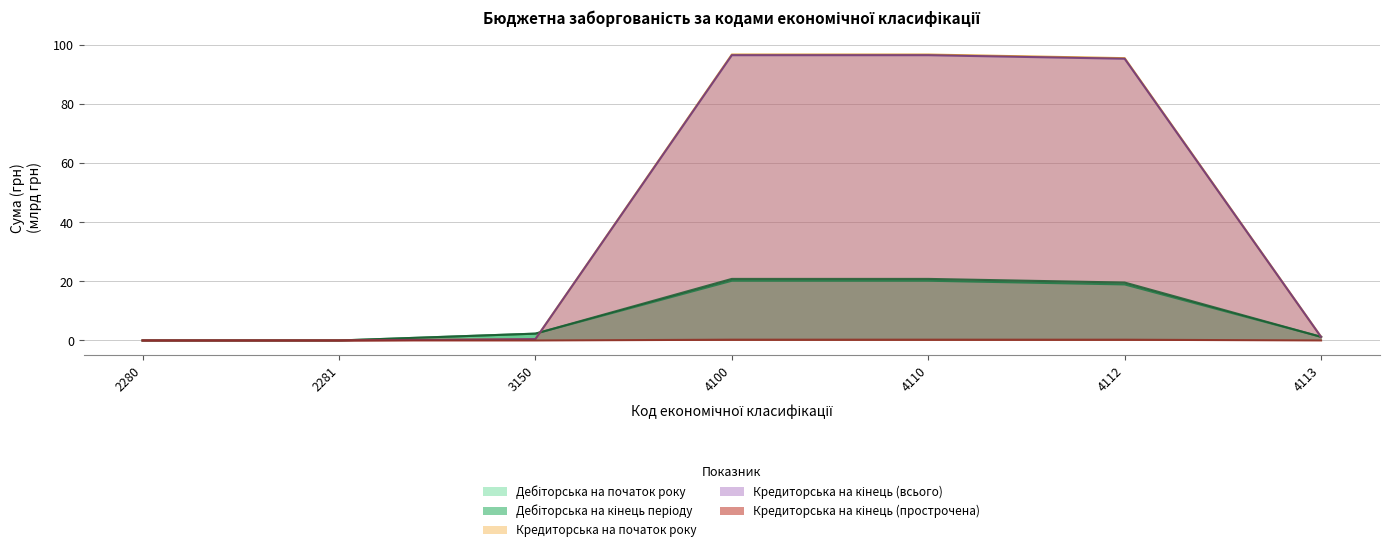

Reading left to right, transcribe all the data shown in this chart.

Дебіторська на початок року: 2280=0.0	2281=0.0	3150=2.3	4100=20.2	4110=20.2	4112=19.0	4113=1.2
Дебіторська на кінець періоду: 2280=0.0	2281=0.0	3150=2.3	4100=20.8	4110=20.8	4112=19.6	4113=1.2
Кредиторська на початок року: 2280=0.0	2281=0.0	3150=0.5	4100=96.8	4110=96.8	4112=95.6	4113=1.2
Кредиторська на кінець (всього): 2280=0.0	2281=0.0	3150=0.5	4100=96.6	4110=96.6	4112=95.4	4113=1.2
Кредиторська на кінець (прострочена): 2280=0.0	2281=0.0	3150=0.0	4100=0.3	4110=0.3	4112=0.3	4113=0.0